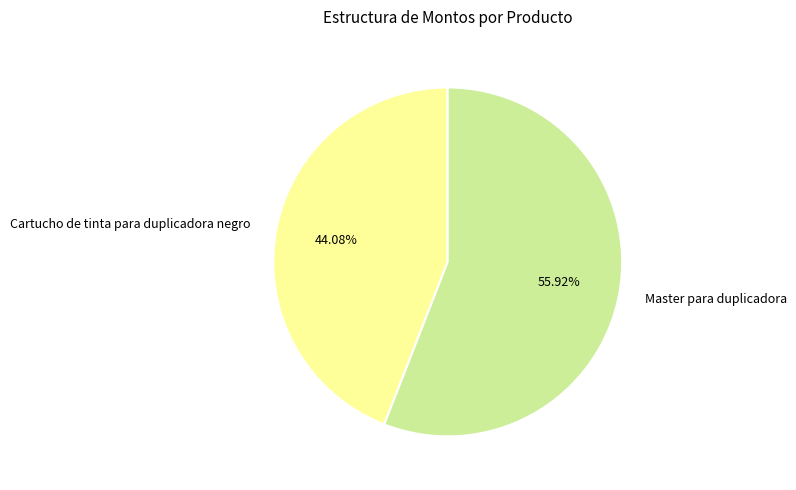

Is there any slice that represents more than half of the pie?

Yes